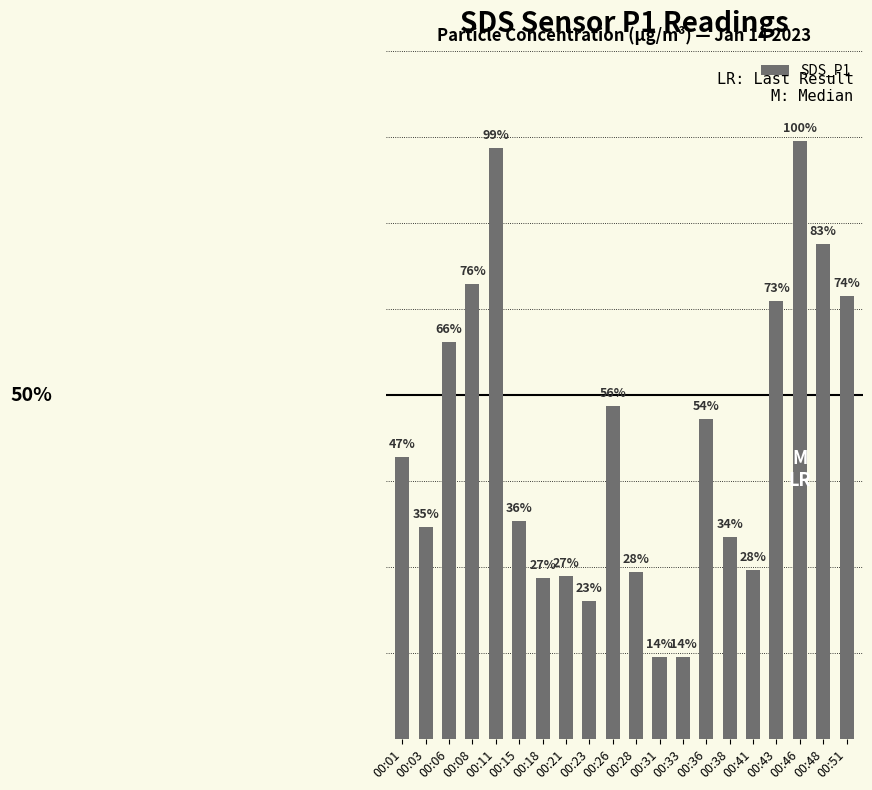

What is the change in value from 00:31 to 00:43?

+185.9